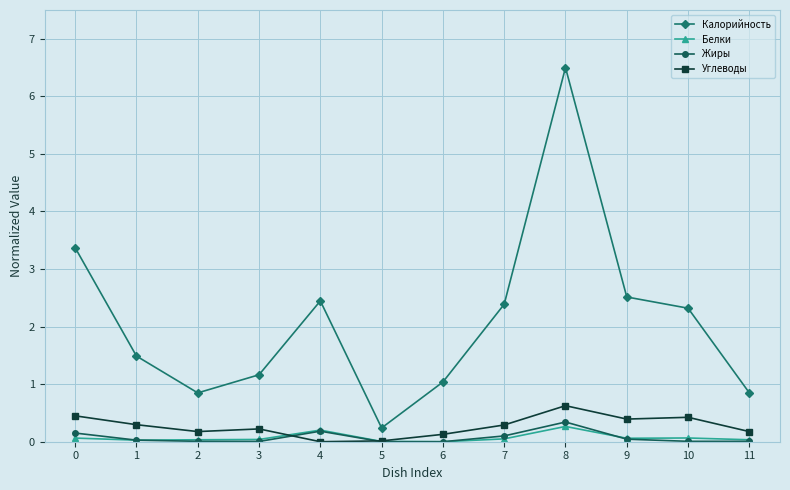

What is the average value of the Жиры series?

0.1